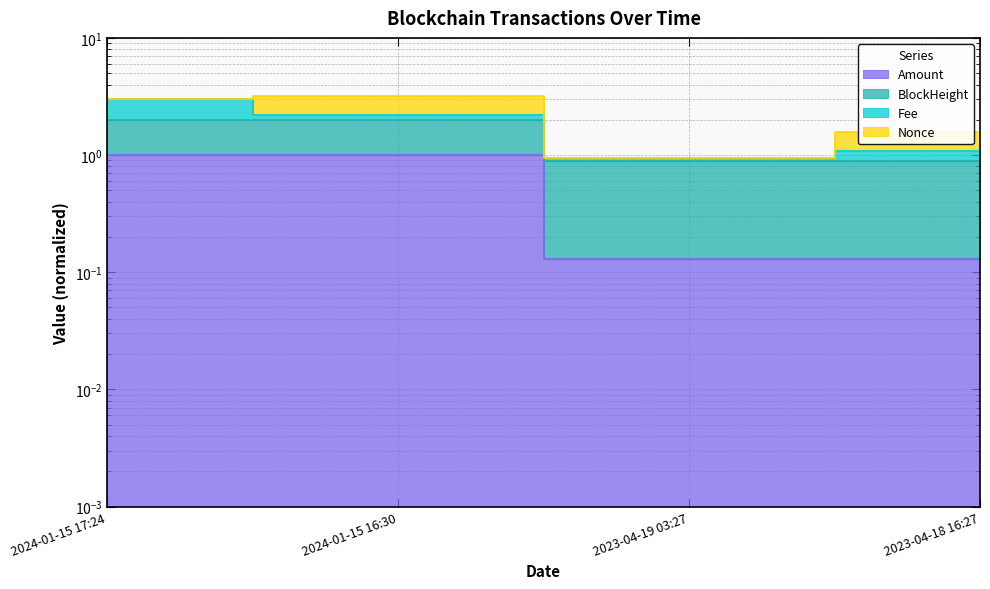

At how many categories does at least one series exceed 0?

4